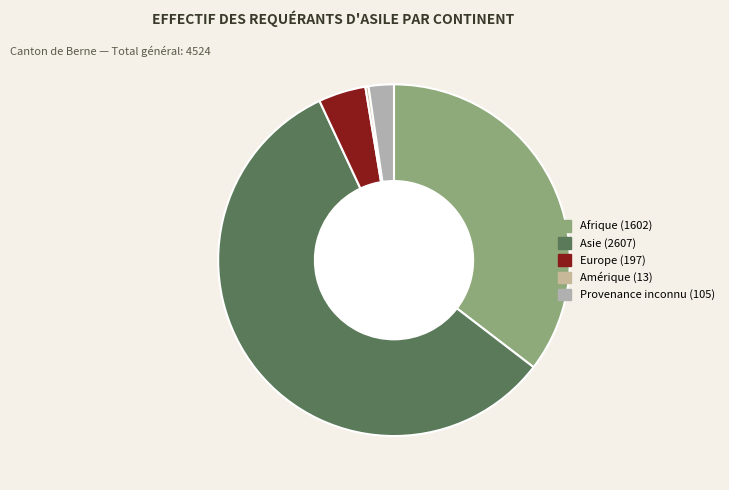

How many segments does this pie chart have?

5